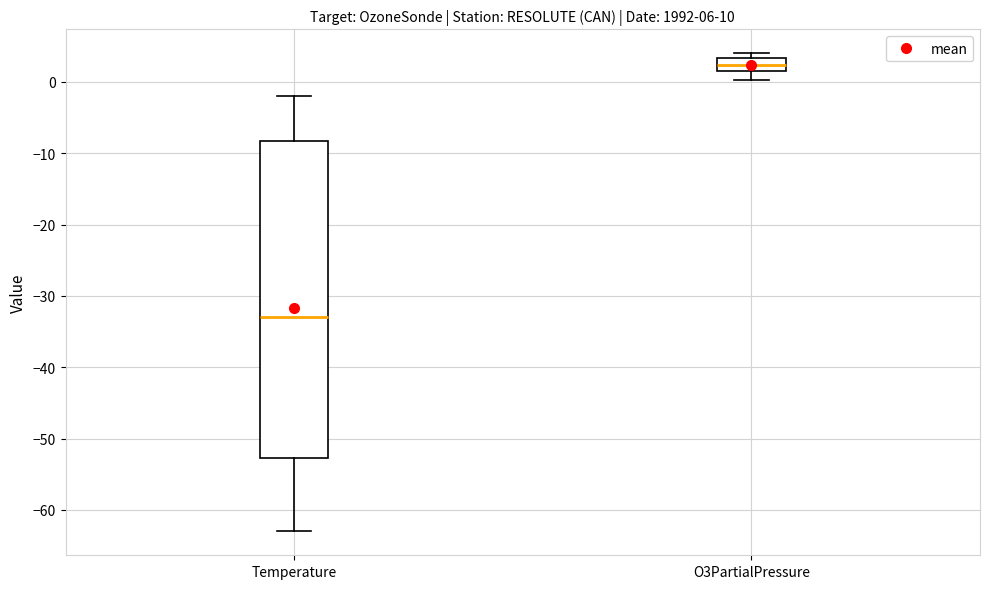

Which box is the tallest, from its lower edge to its upper edge?

Temperature